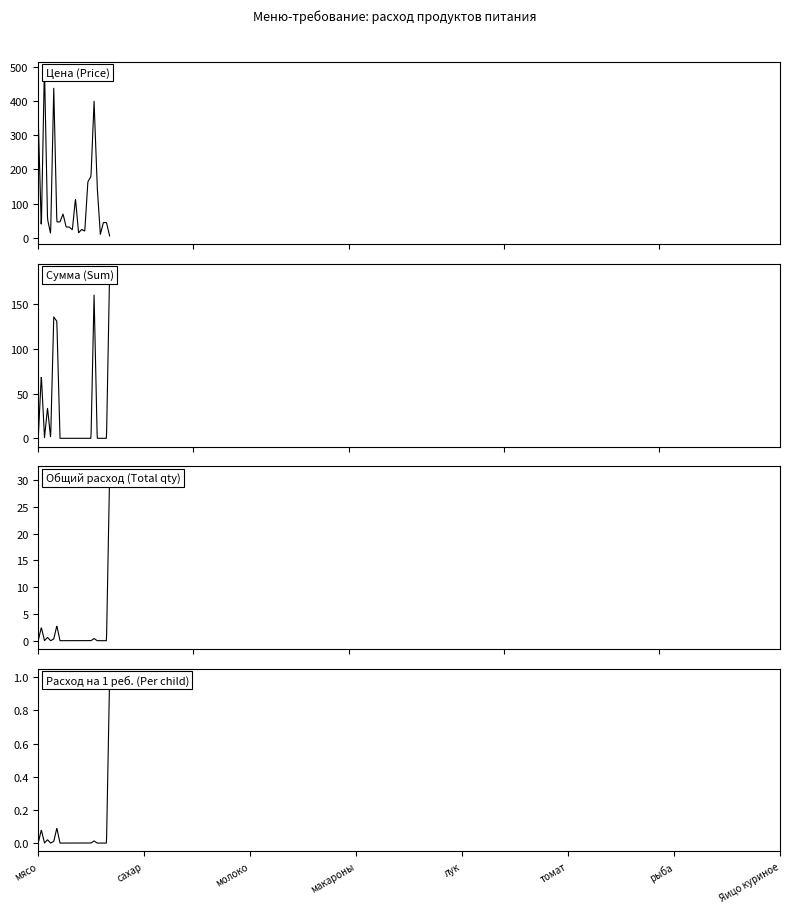

Which series changed the most between лук and огурцы?

Цена (Price)